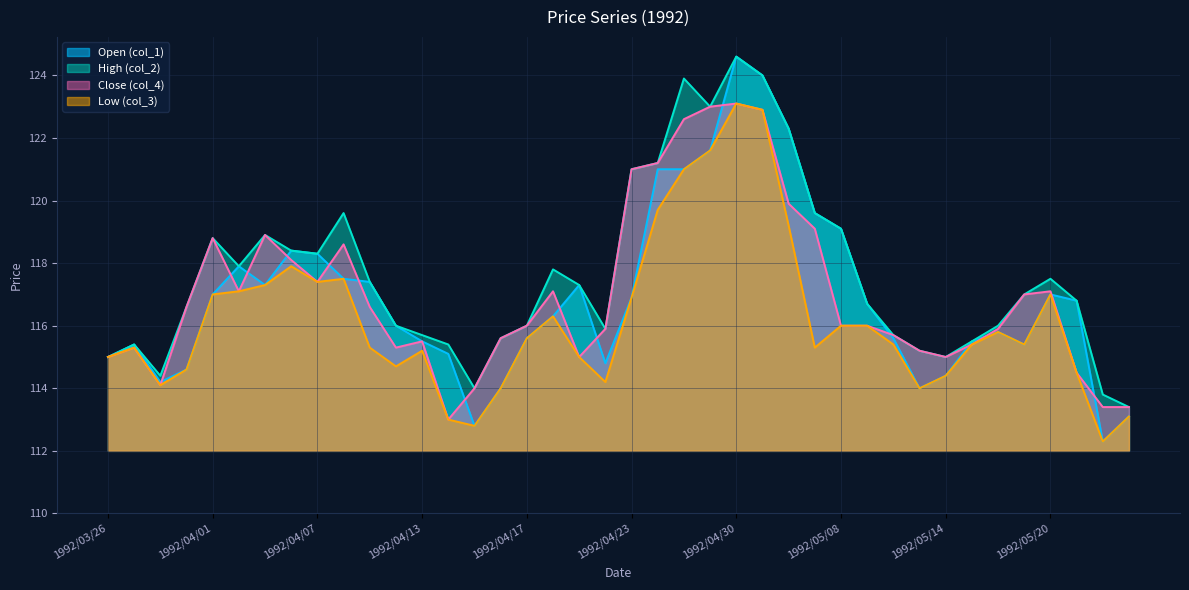

Which series has the largest range (max minus min)?

Open (col_1)